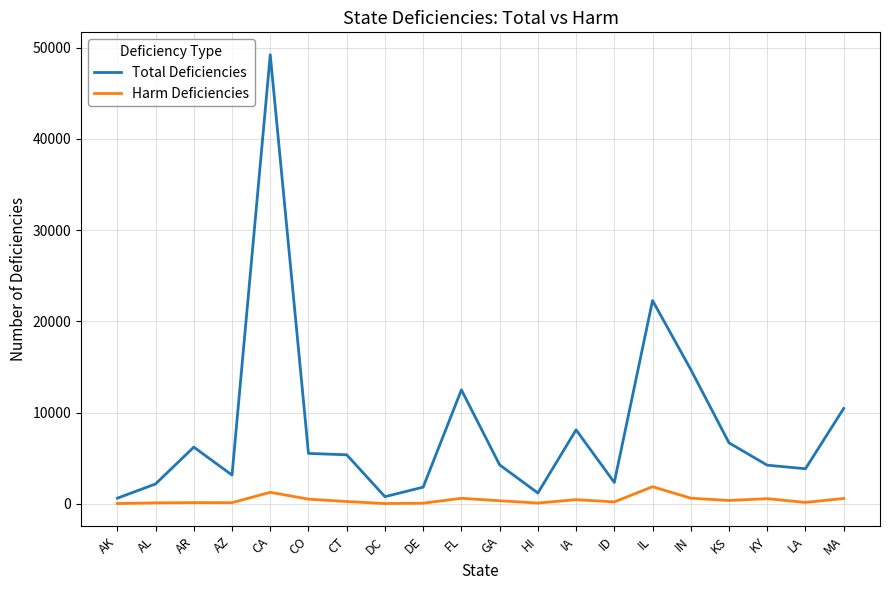

What are all the series names shown in the legend?

Total Deficiencies, Harm Deficiencies